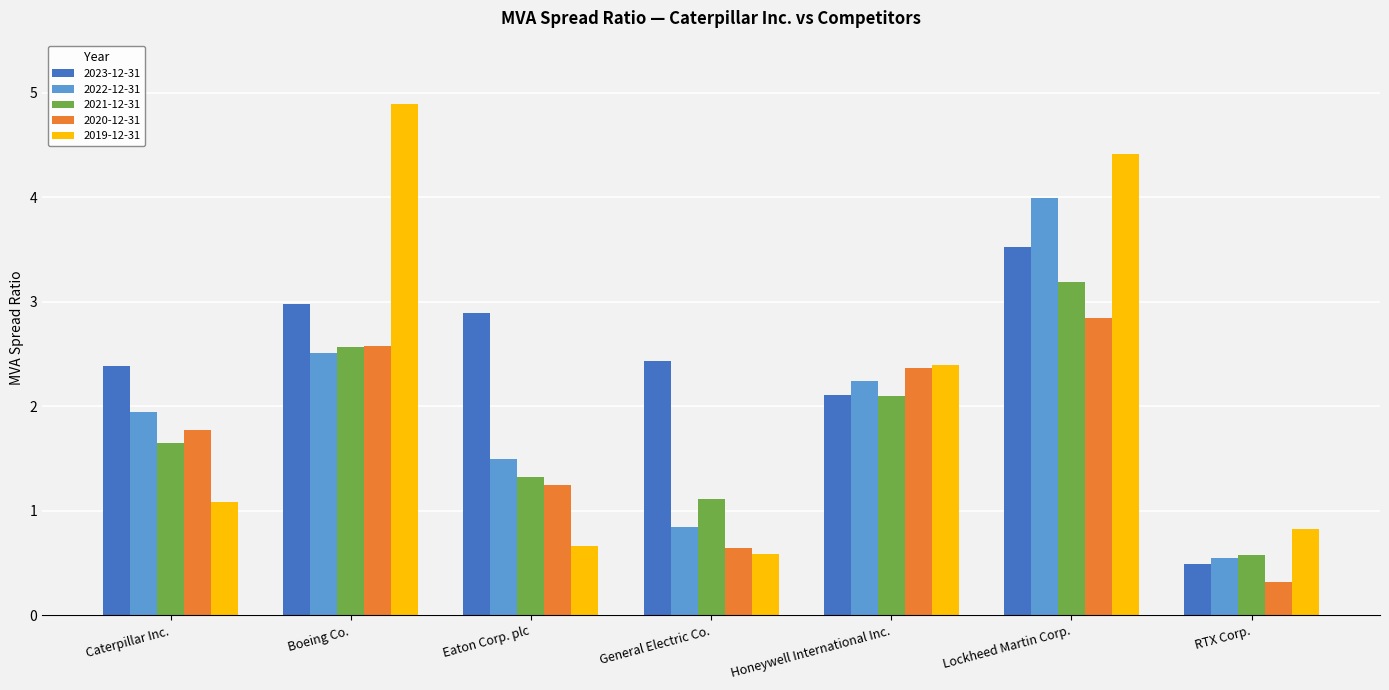

Reading left to right, transcribe all the data shown in this chart.

2023-12-31: 2.4	3.0	2.9	2.4	2.1	3.5	0.5
2022-12-31: 1.9	2.5	1.5	0.8	2.2	4.0	0.5
2021-12-31: 1.6	2.6	1.3	1.1	2.1	3.2	0.6
2020-12-31: 1.8	2.6	1.2	0.6	2.4	2.8	0.3
2019-12-31: 1.1	4.9	0.7	0.6	2.4	4.4	0.8